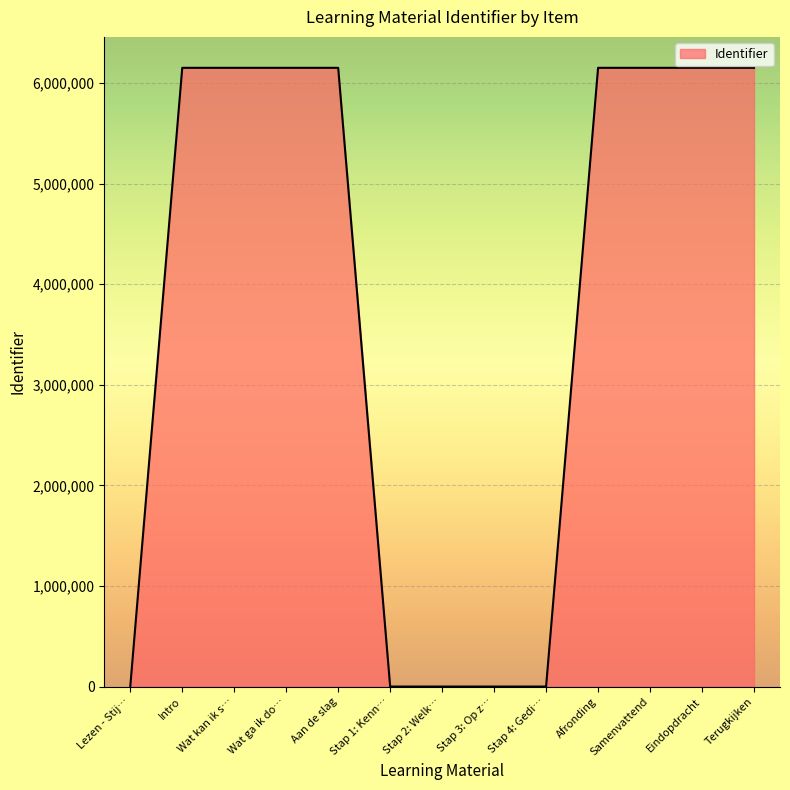

What is the maximum value shown in the chart?

6150977.0